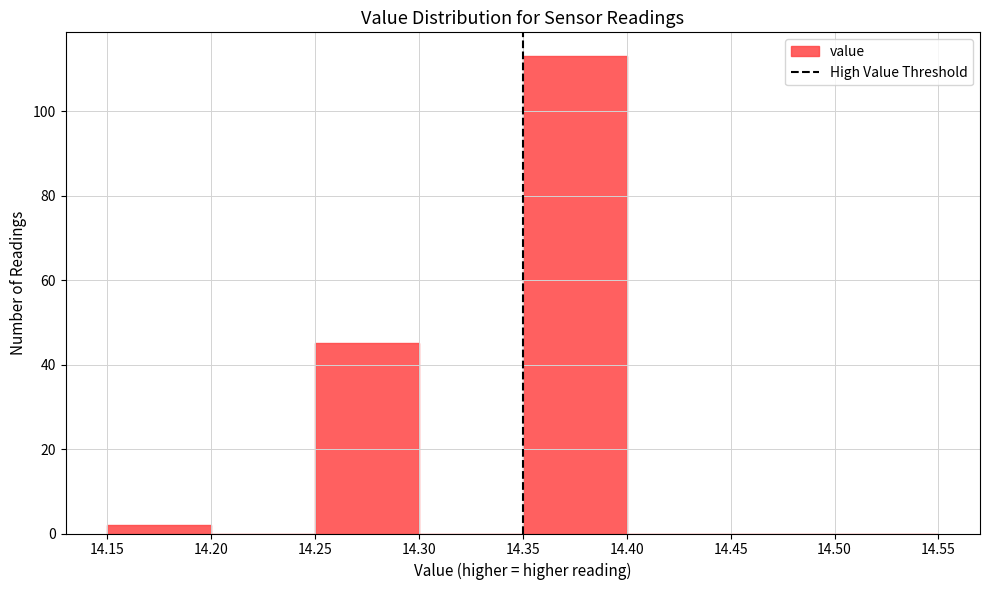

Reading left to right, list every bar in this chart as the range it spans on the x-axis followed by its height. The values are not printed on the chart, so give them approximately, as read against the axis.

14.15 to 14.20: 2
14.20 to 14.25: 0
14.25 to 14.30: 46
14.30 to 14.35: 0
14.35 to 14.40: 114
14.40 to 14.45: 0
14.45 to 14.50: 0
14.50 to 14.55: 0